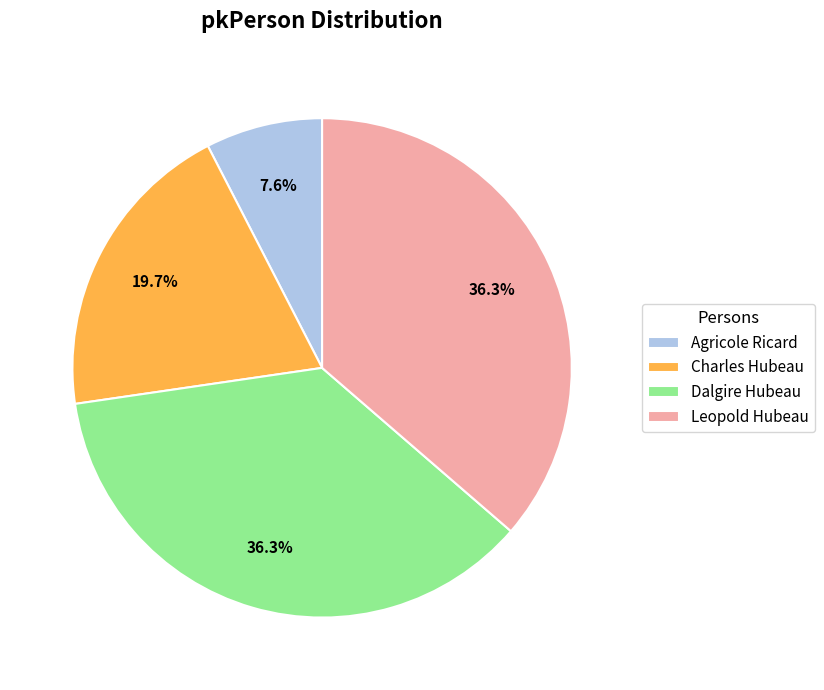

How much of the chart is everything except Agricole Ricard?

92.4%